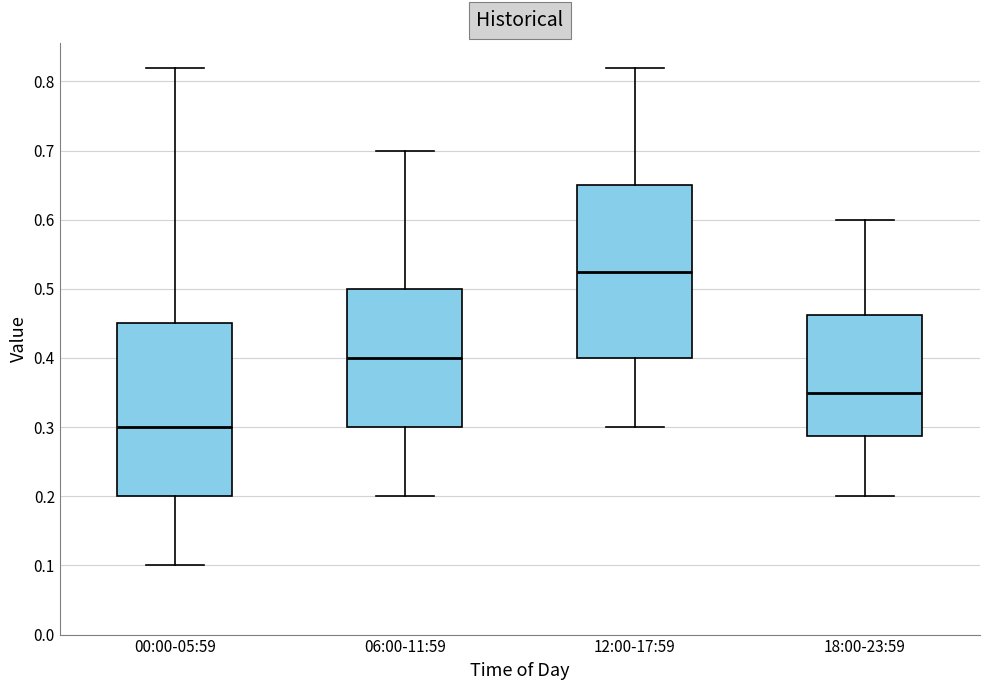

Which box has the highest median line?

12:00-17:59